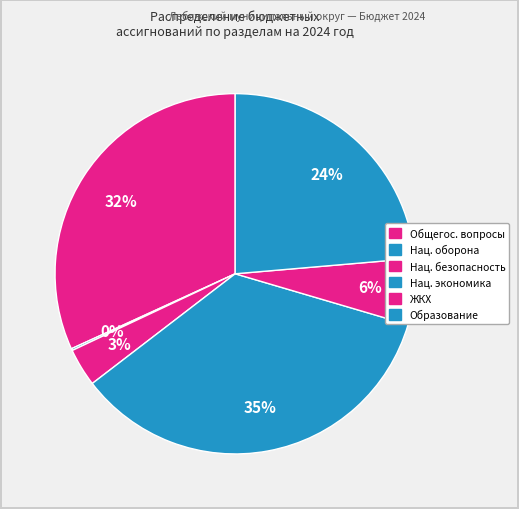

Is there a majority slice in this chart?

No